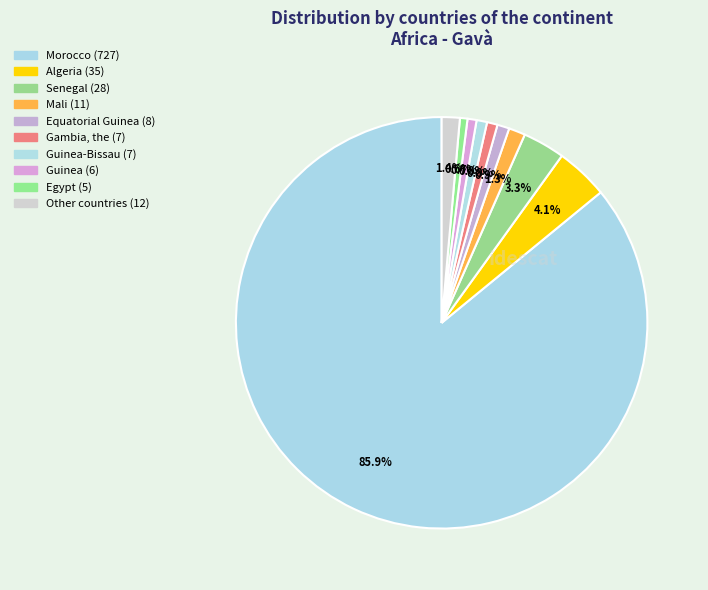

How many segments does this pie chart have?

10